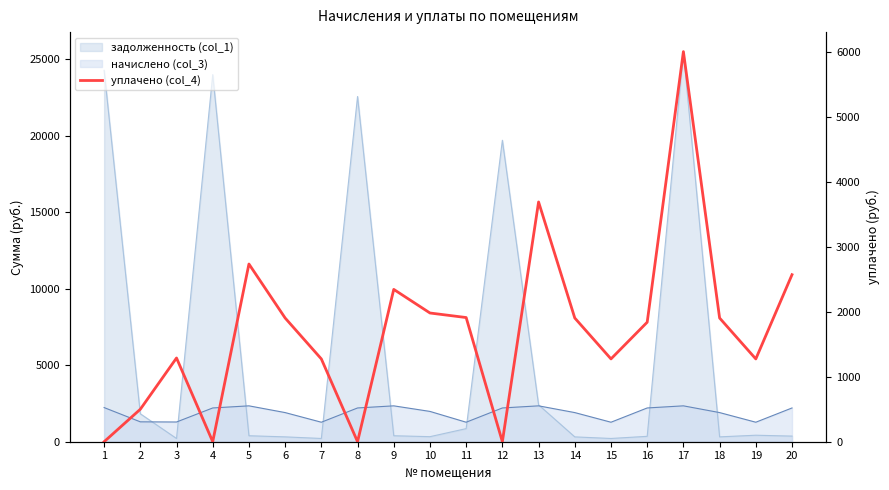

Between 10 and 18, which is larger?

10